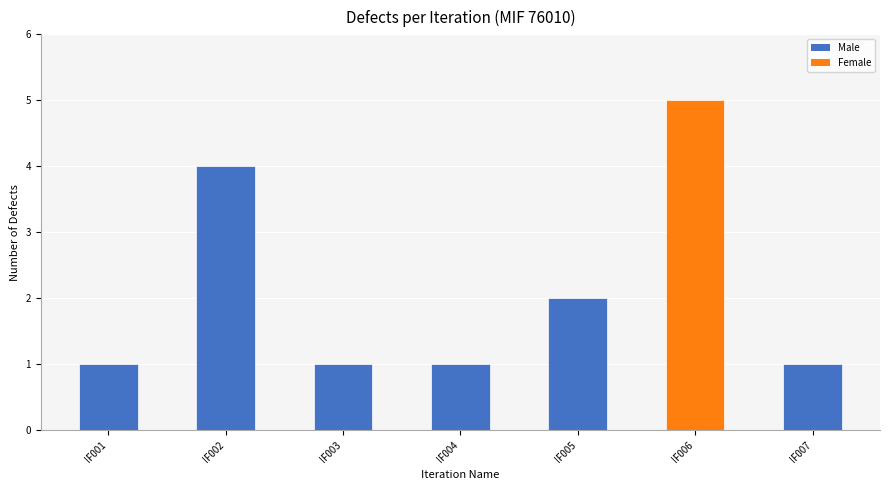

Count the number of data series in this chart.

1